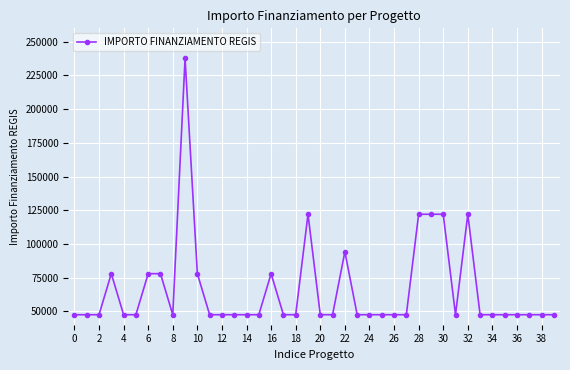

What is the minimum value shown in the chart?

47427